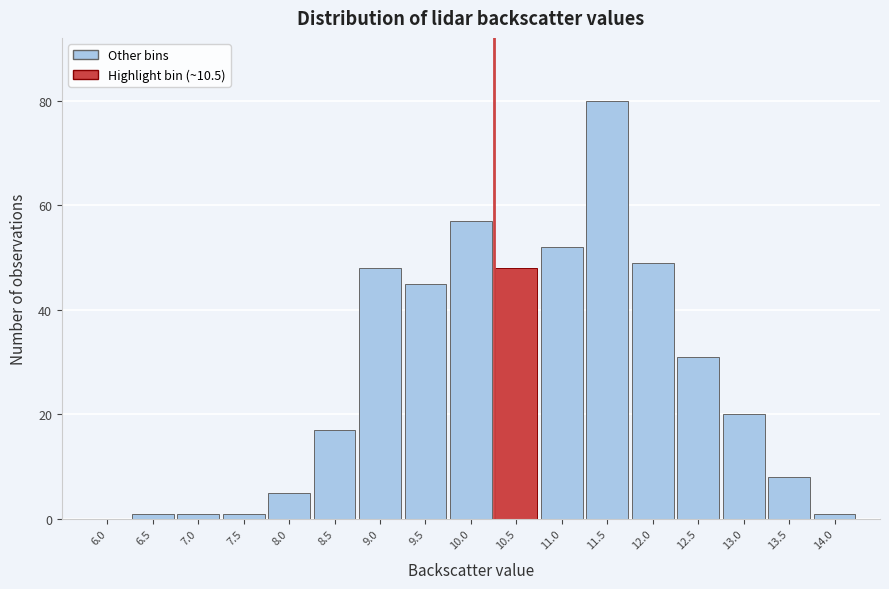

Reading left to right, list all the values displayed in this chart.

6.0=0	6.5=1	7.0=1	7.5=1	8.0=5	8.5=17	9.0=48	9.5=45	10.0=57	10.5=48	11.0=52	11.5=80	12.0=49	12.5=31	13.0=20	13.5=8	14.0=1